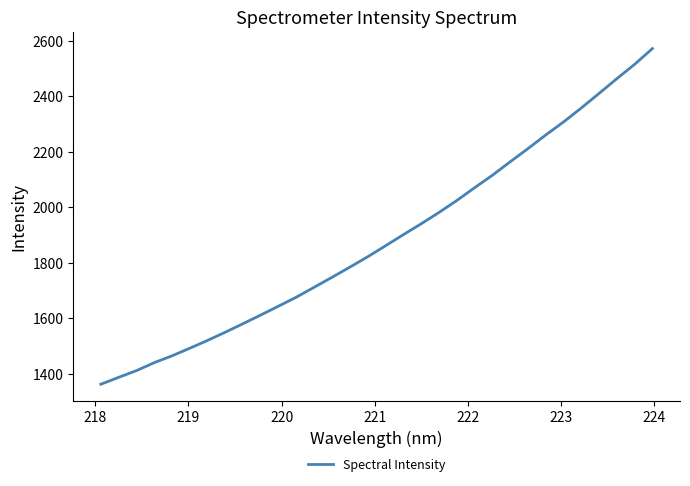

What is the smallest value displayed?

1362.4